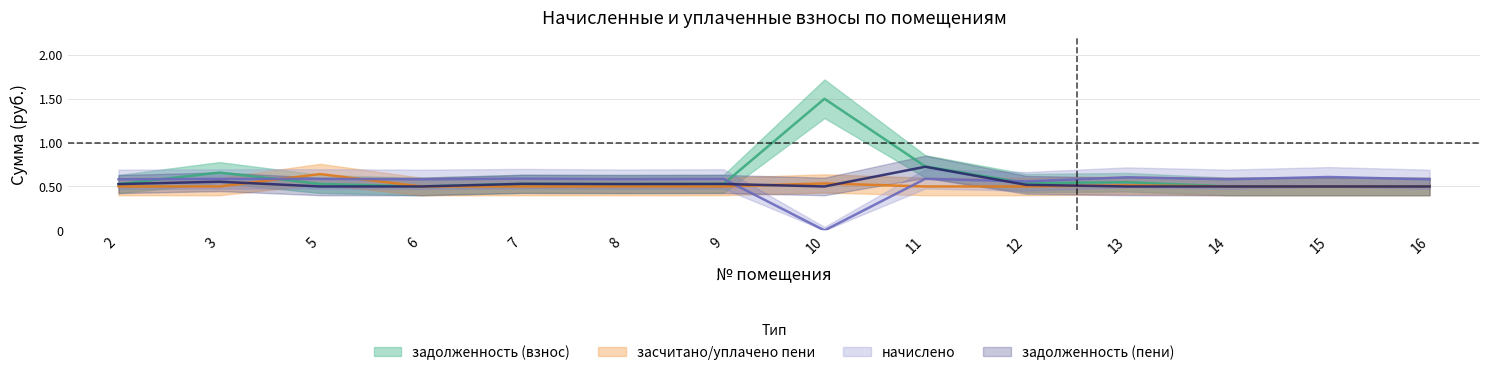

How many lines are shown in the chart?

4